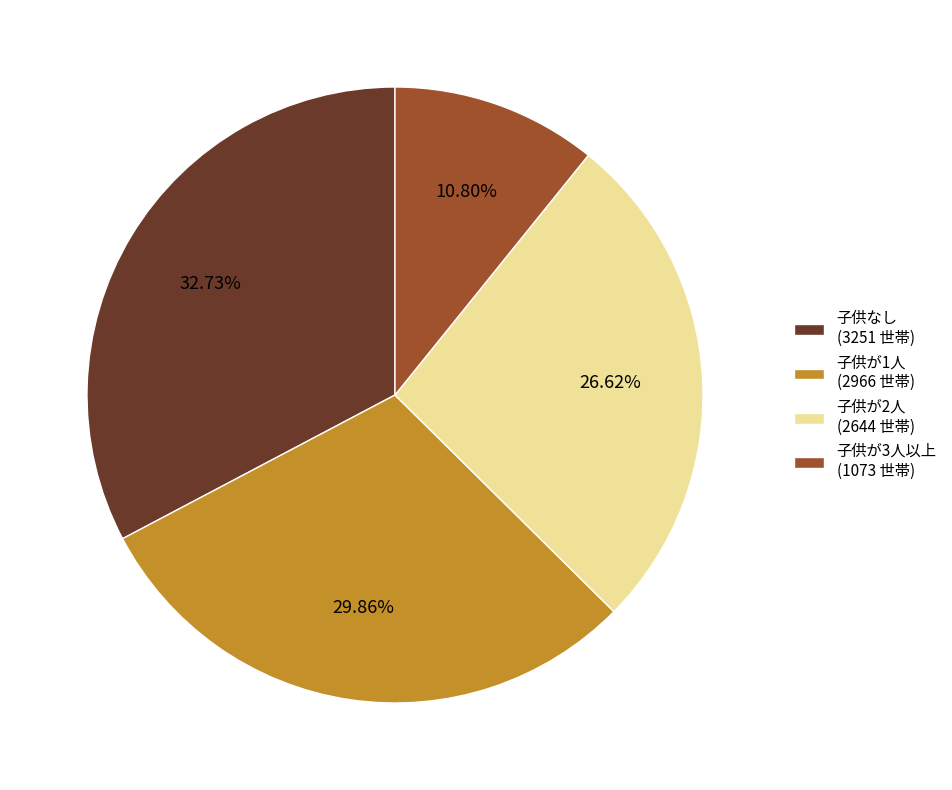

Is it true that 子供なし is 33% of the pie?

True